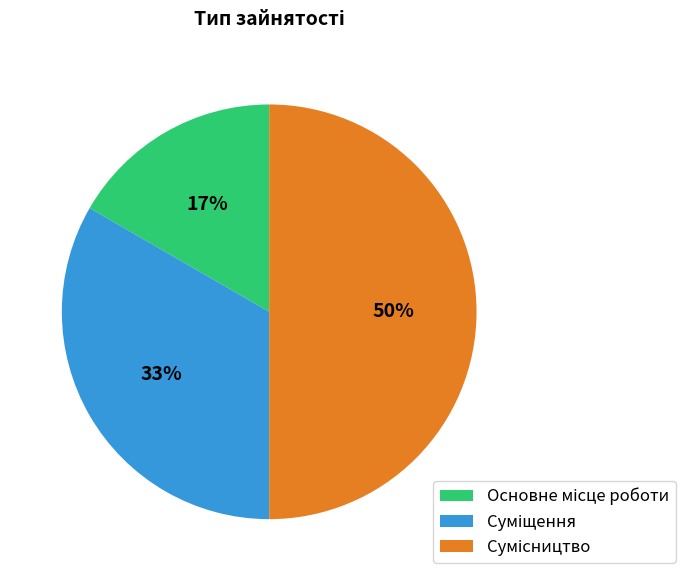

To the nearest percent, what is the difference between the largest and smallest slice percentages?

33%